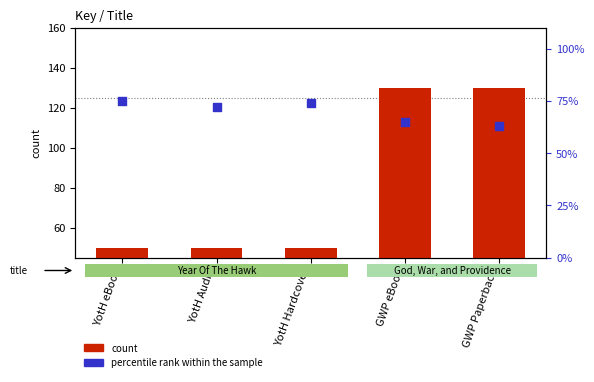

At which category is the sum across all series the highest?

GWP eBook